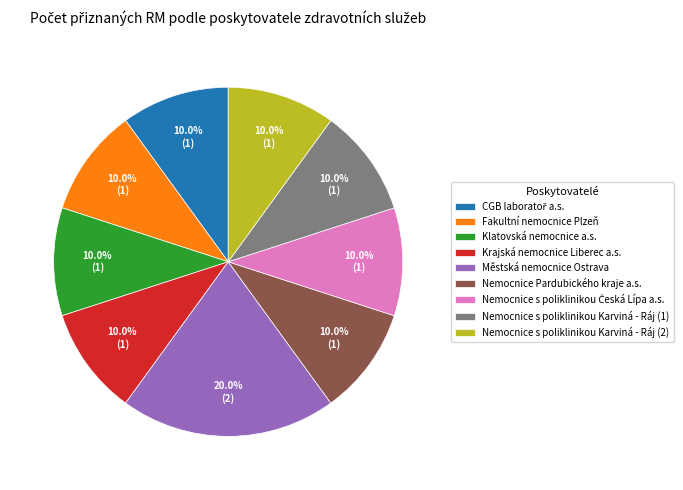

Does Krajská nemocnice Liberec a.s. account for over 50% of the chart?

No